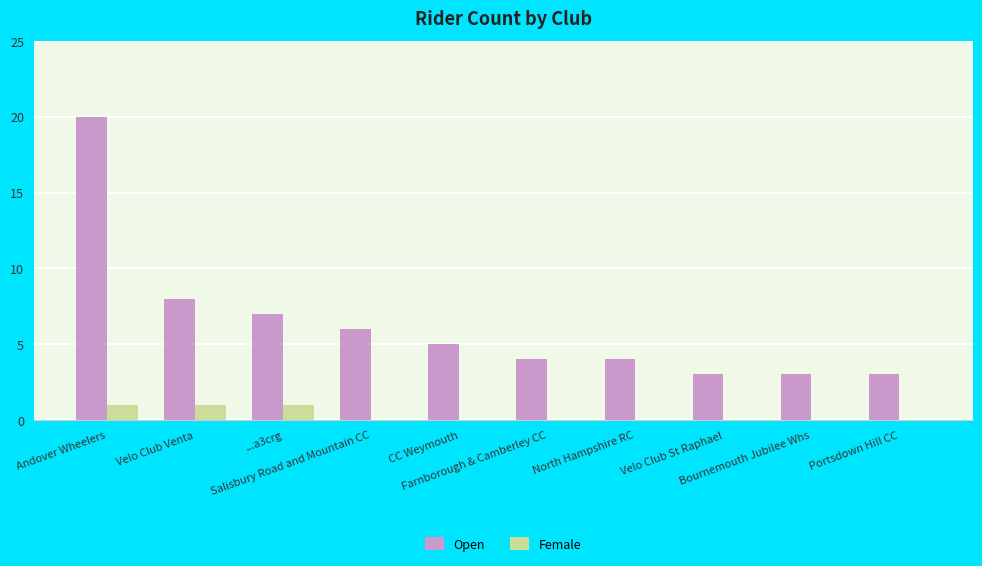

Which series has the largest total across all categories?

Open